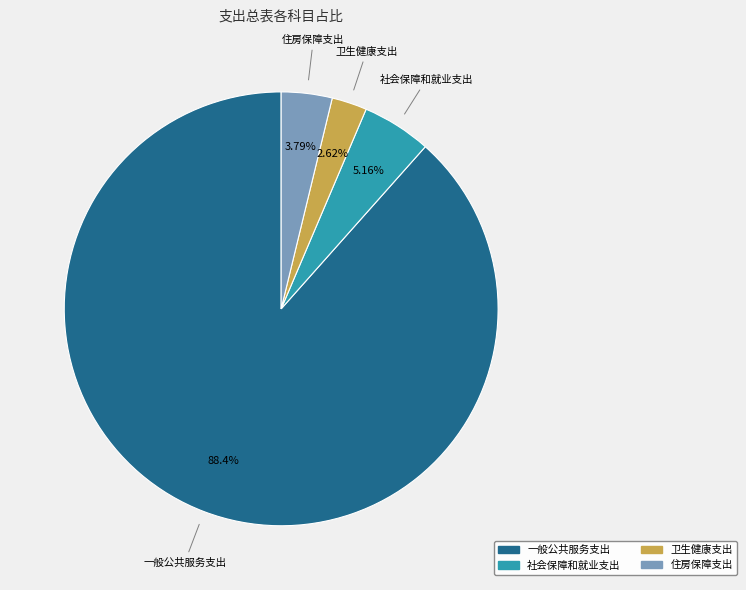

To the nearest percent, what percentage of the pie is 社会保障和就业支出?

5%